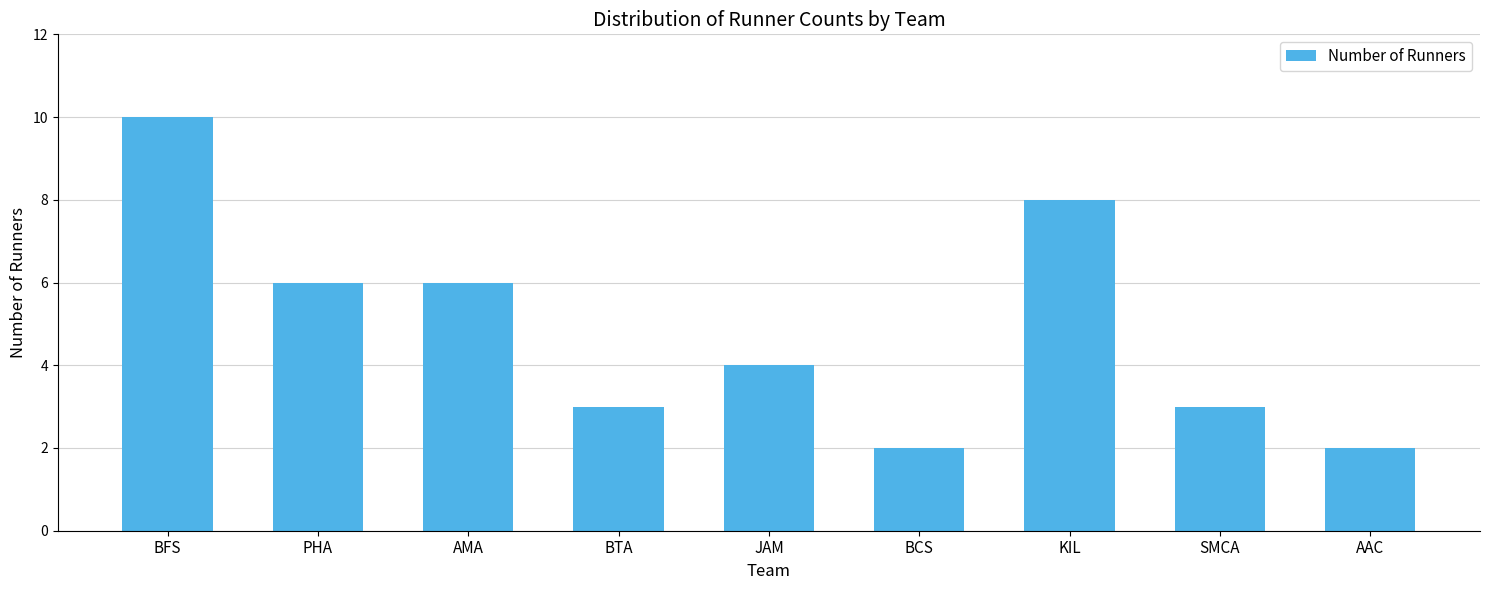

What is the sum of all values?

44